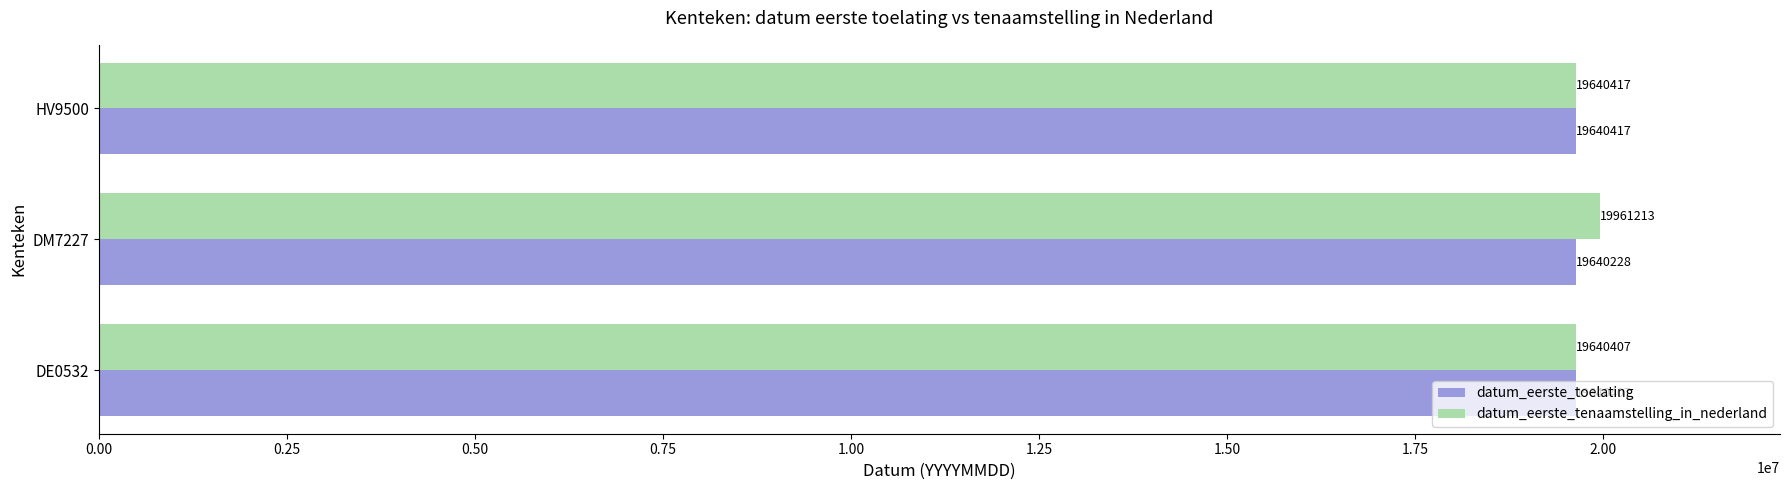

Is it true that datum_eerste_toelating equals 19640417 at HV9500?

True